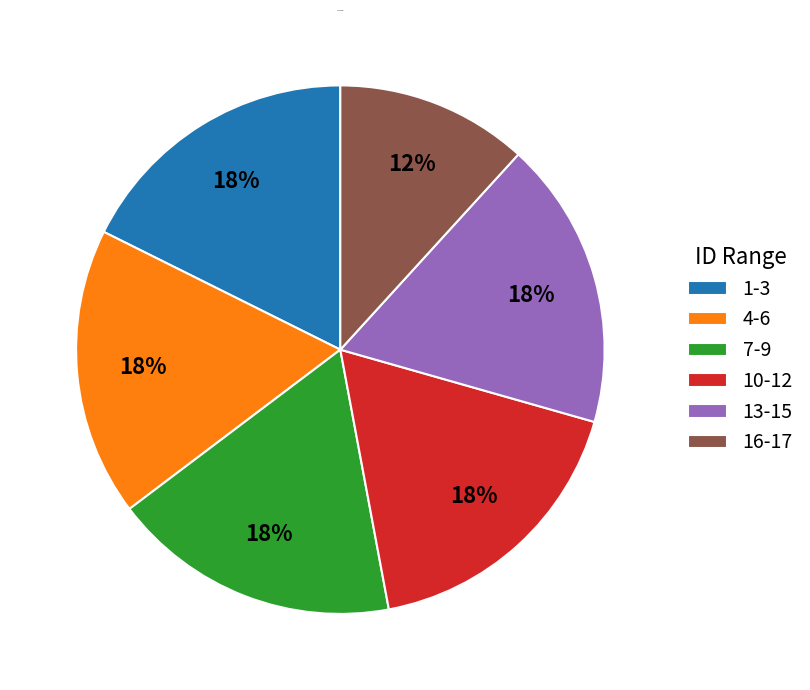

What is the smallest slice in the pie chart?

16-17